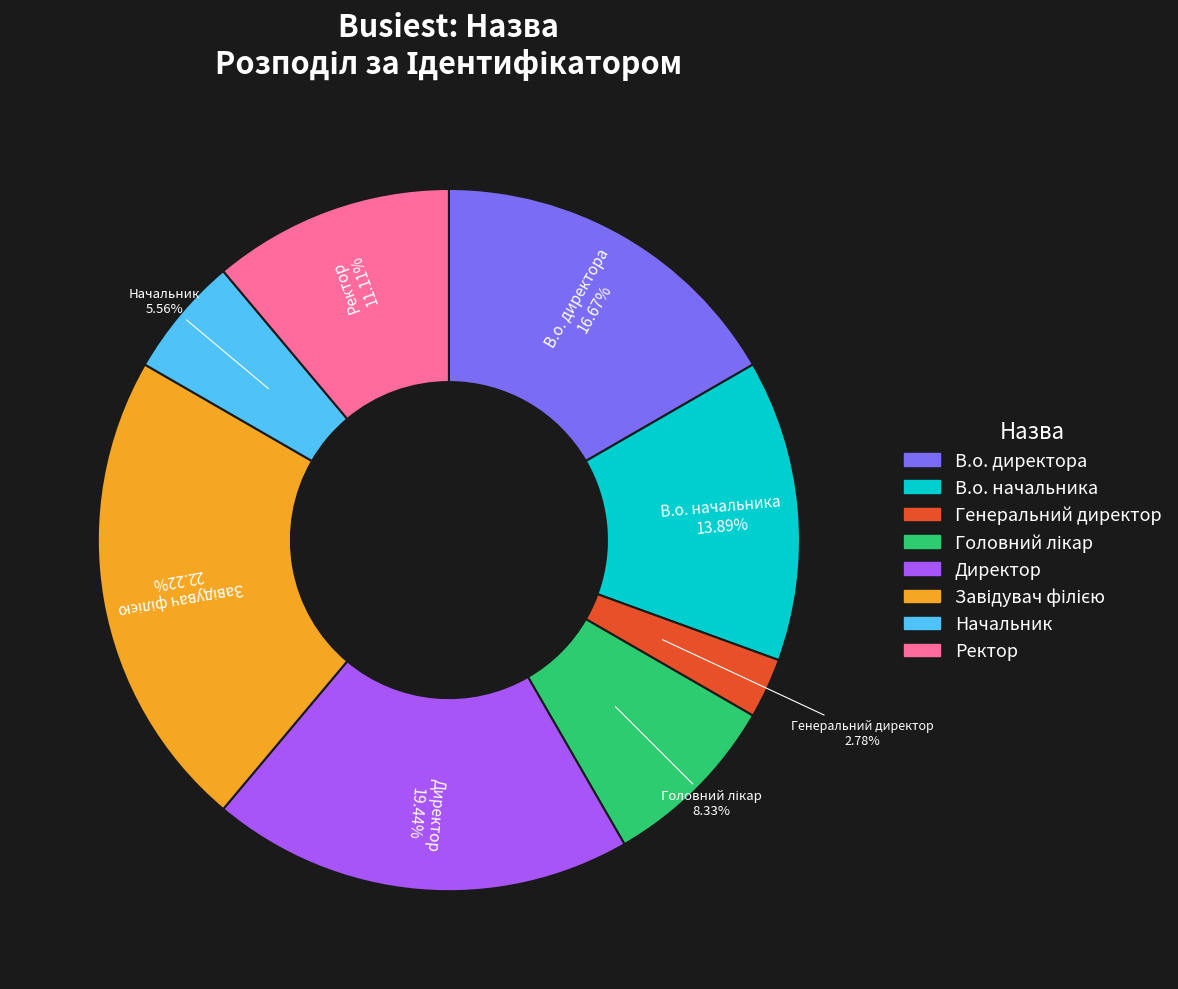

What is the total percentage of Директор and В.о. начальника?

33.3%